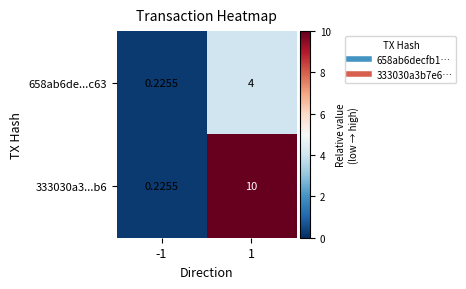

Is the value of 658ab6de...c63 at -1 greater than the value of 333030a3...b6 at 1?

No